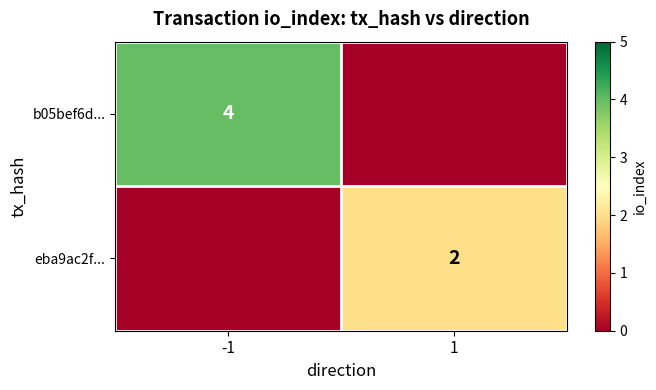

True or false: eba9ac2f... has a value of 2 at 1.

True